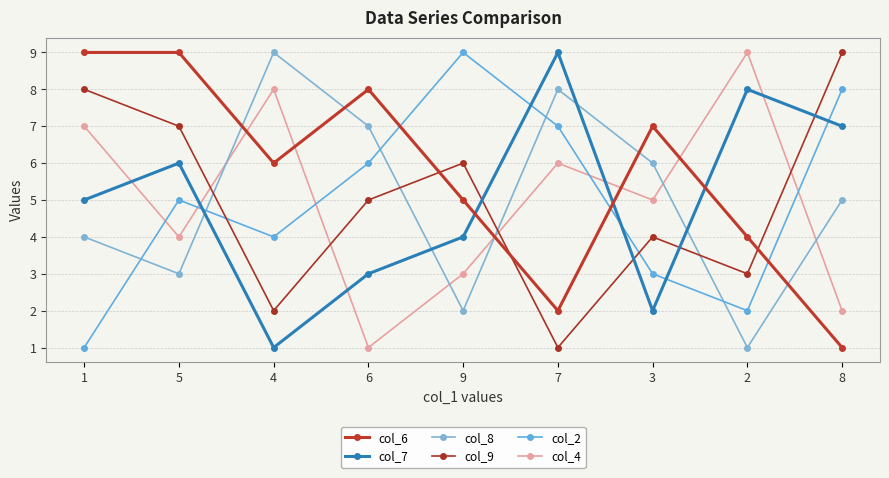

How many lines are shown in the chart?

6